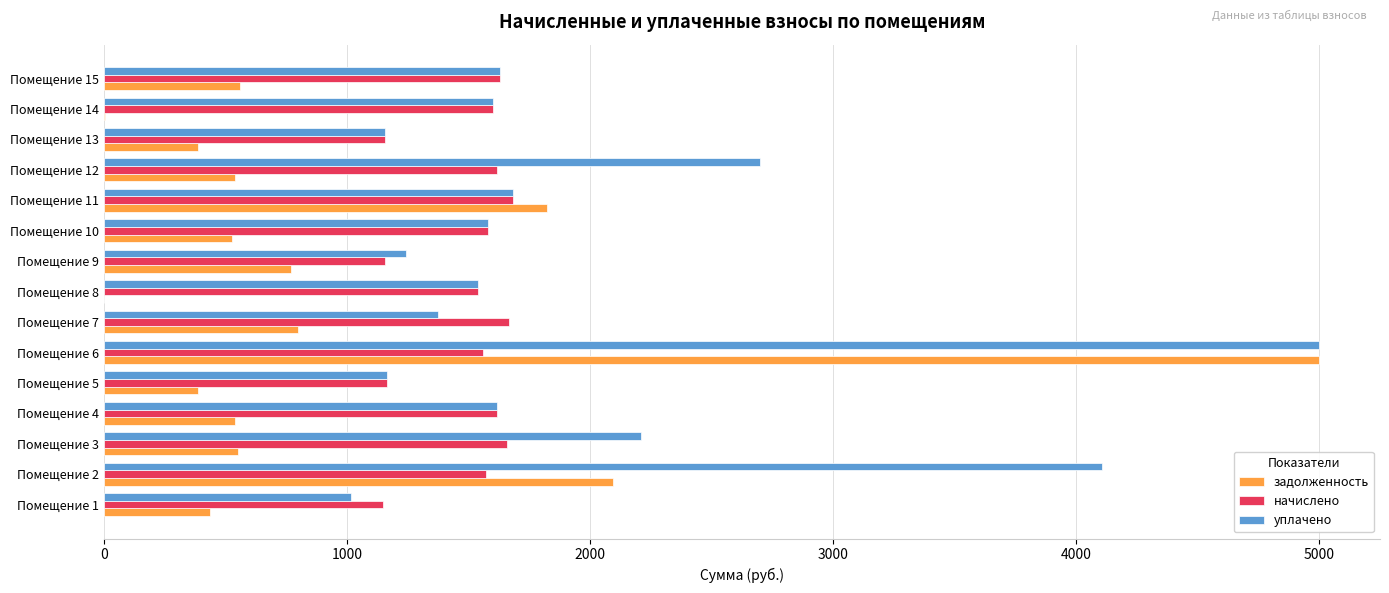

At which label is уплачено closest to 3007?

Помещение 12